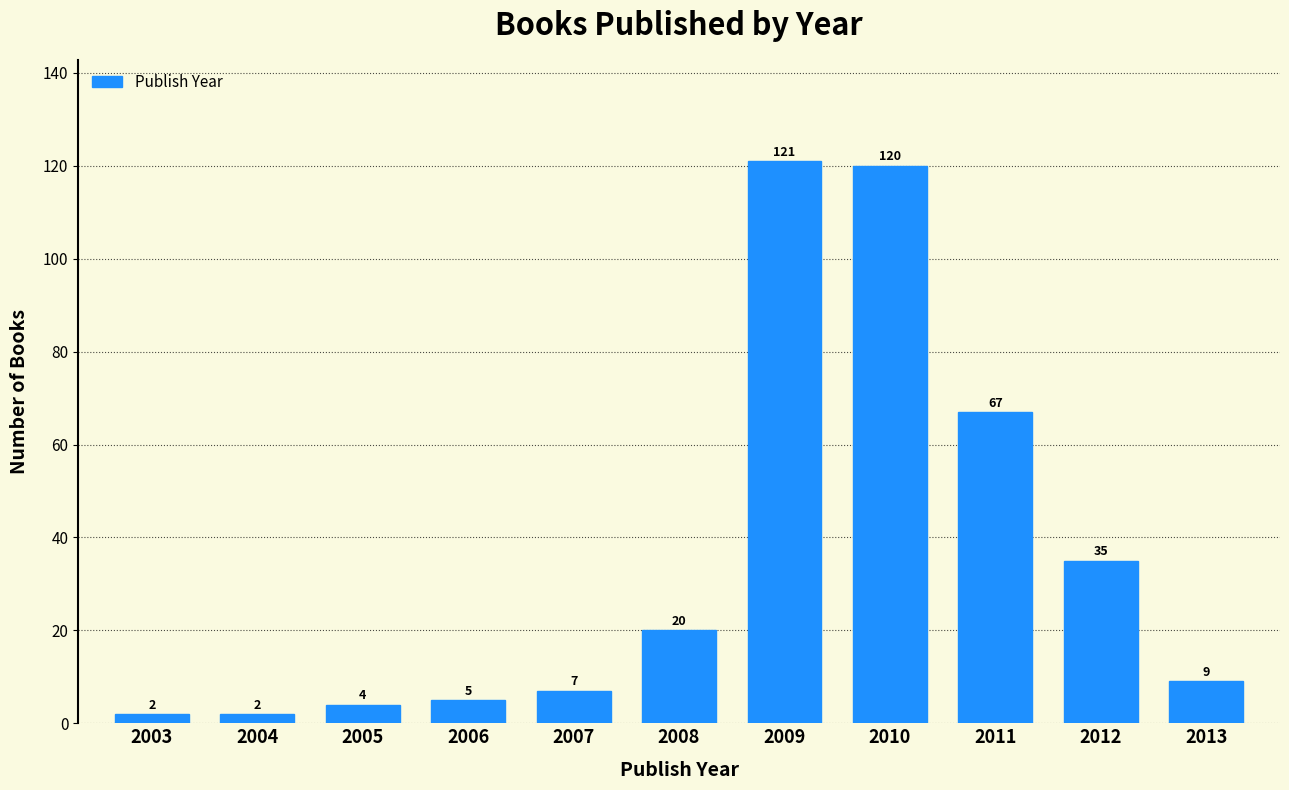

Reading left to right, extract all data points from this chart.

2	2	4	5	7	20	121	120	67	35	9